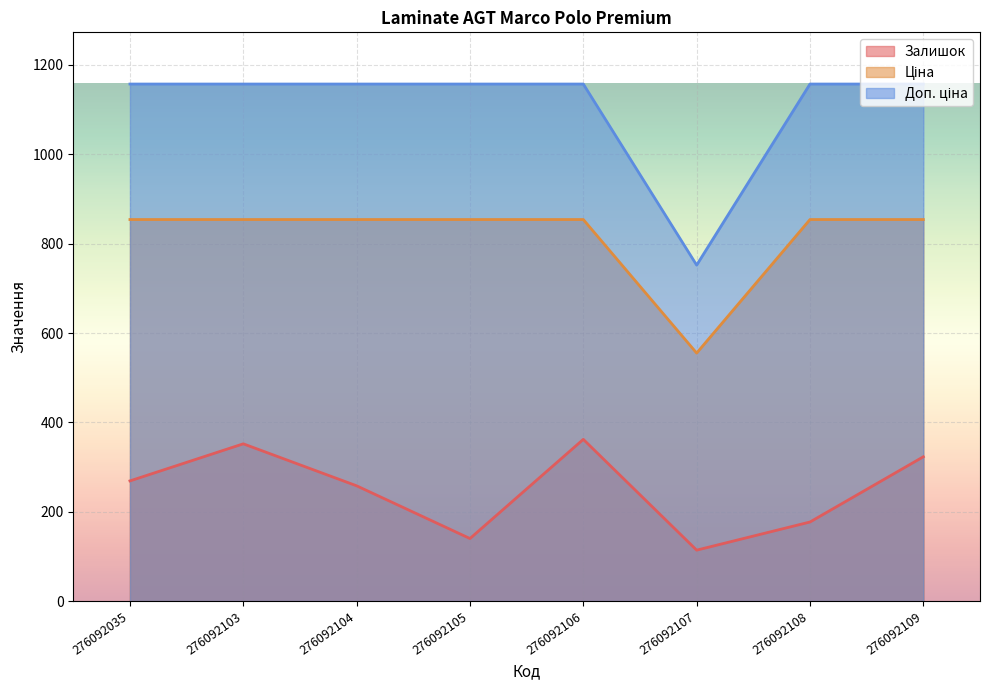

True or false: Ціна and Доп. ціна cross at least once.

False